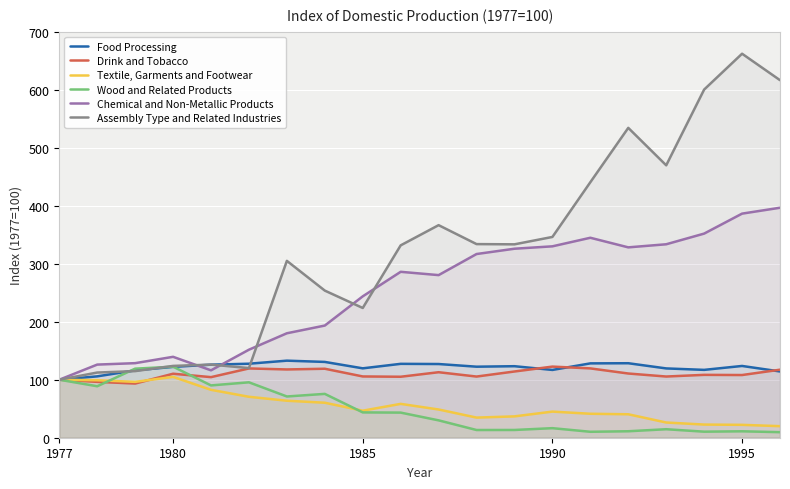

Is the value of Wood and Related Products at 6 greater than the value of Textile, Garments and Footwear at 12?

Yes